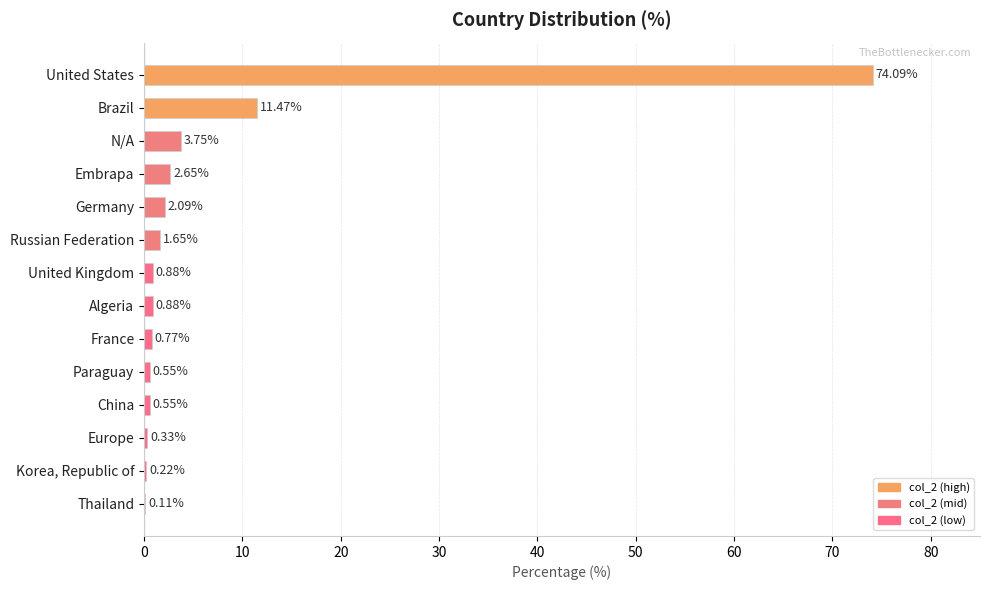

Which category has the highest value across all series?

United States